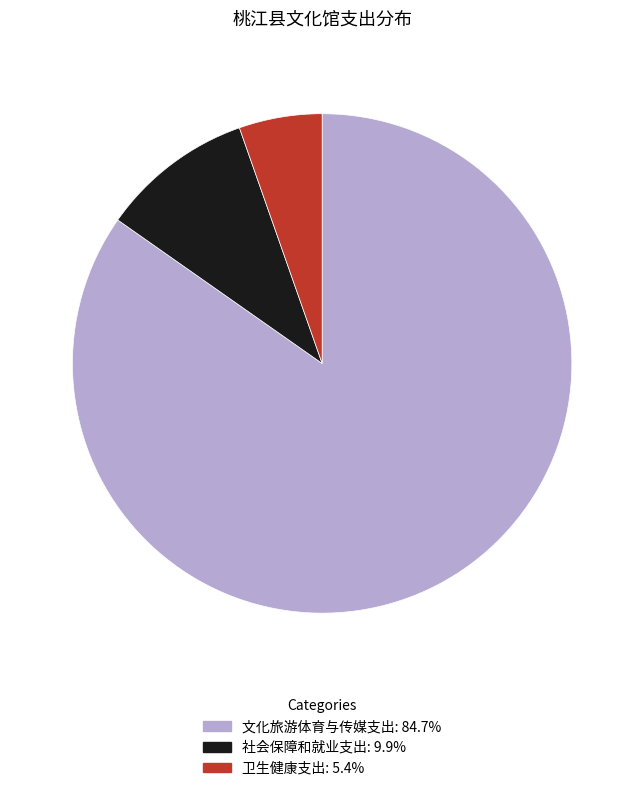

Is the sum of 卫生健康支出: 5.4% and 社会保障和就业支出: 9.9% greater than half?

No